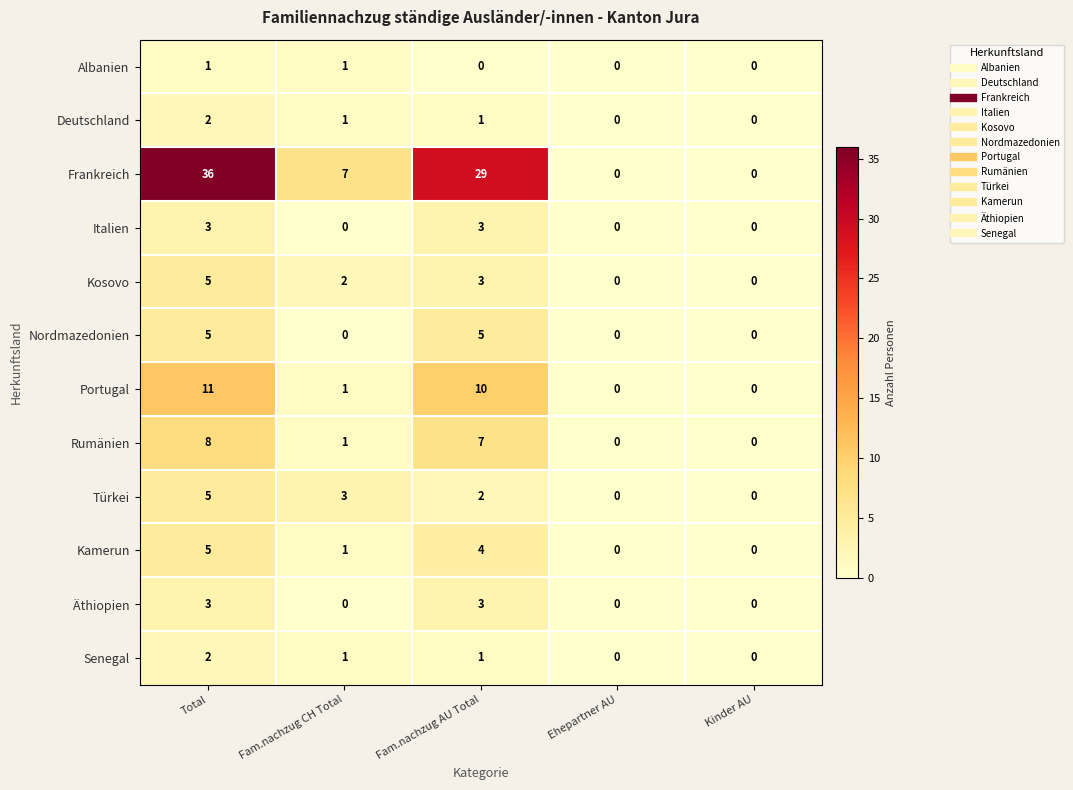

What is the sum of all Deutschland values?

4